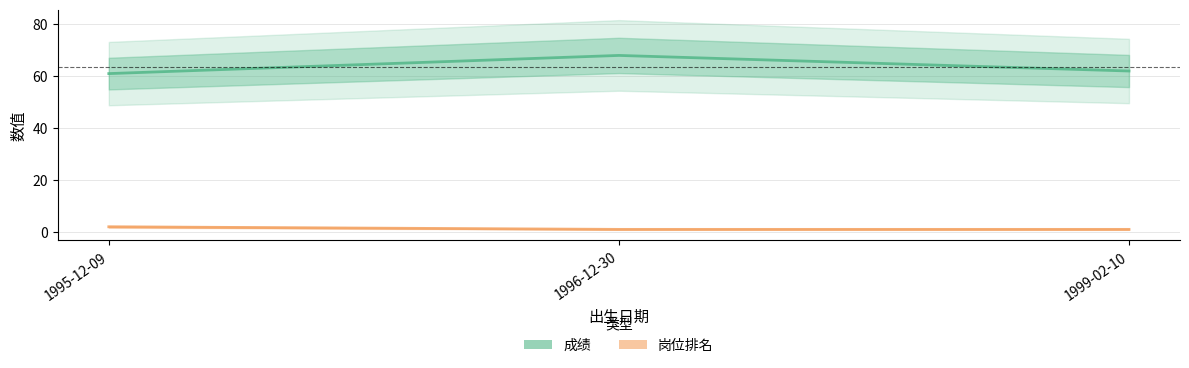

Reading left to right, transcribe all the data shown in this chart.

成绩: 1995-12-09=61	1996-12-30=68	1999-02-10=62
岗位排名: 1995-12-09=2	1996-12-30=1	1999-02-10=1